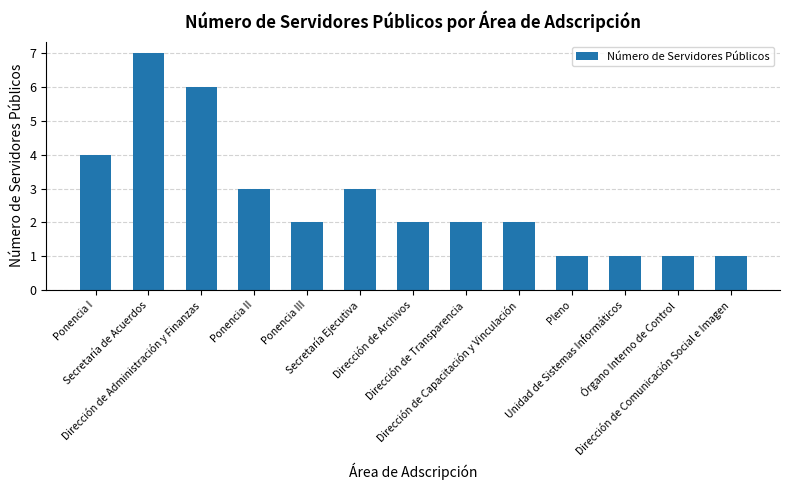

How many values are between 1 and 3?

10